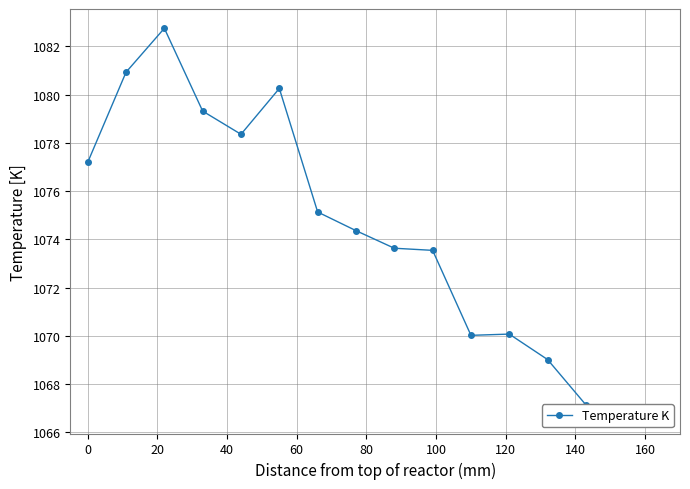

What is the maximum value shown in the chart?

1082.7